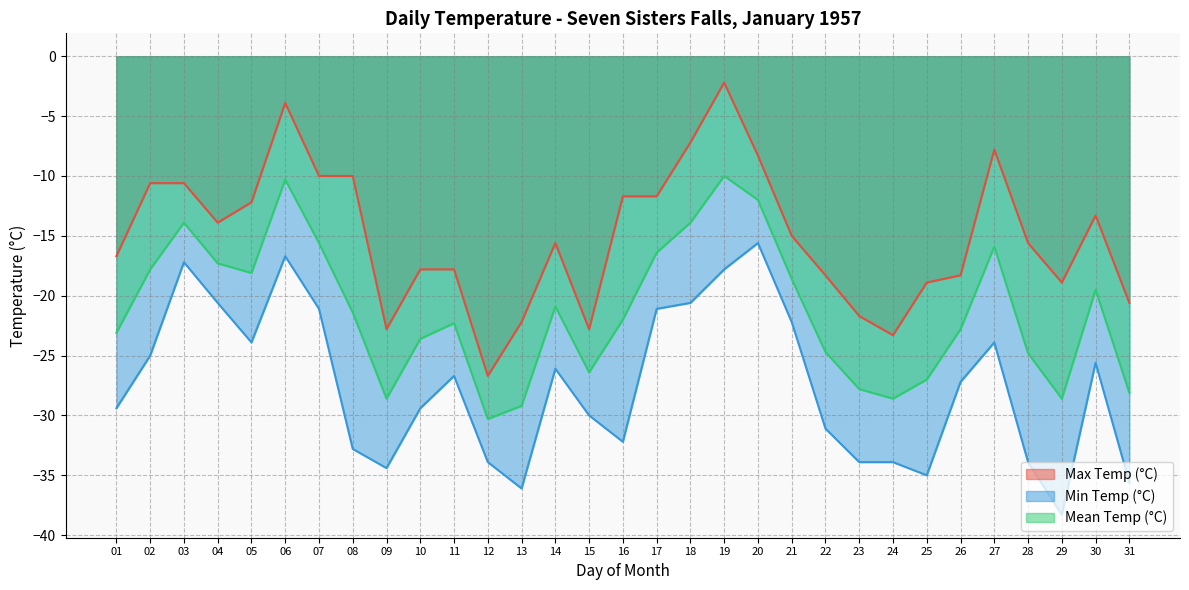

Between 08 and 13, which is larger?

08